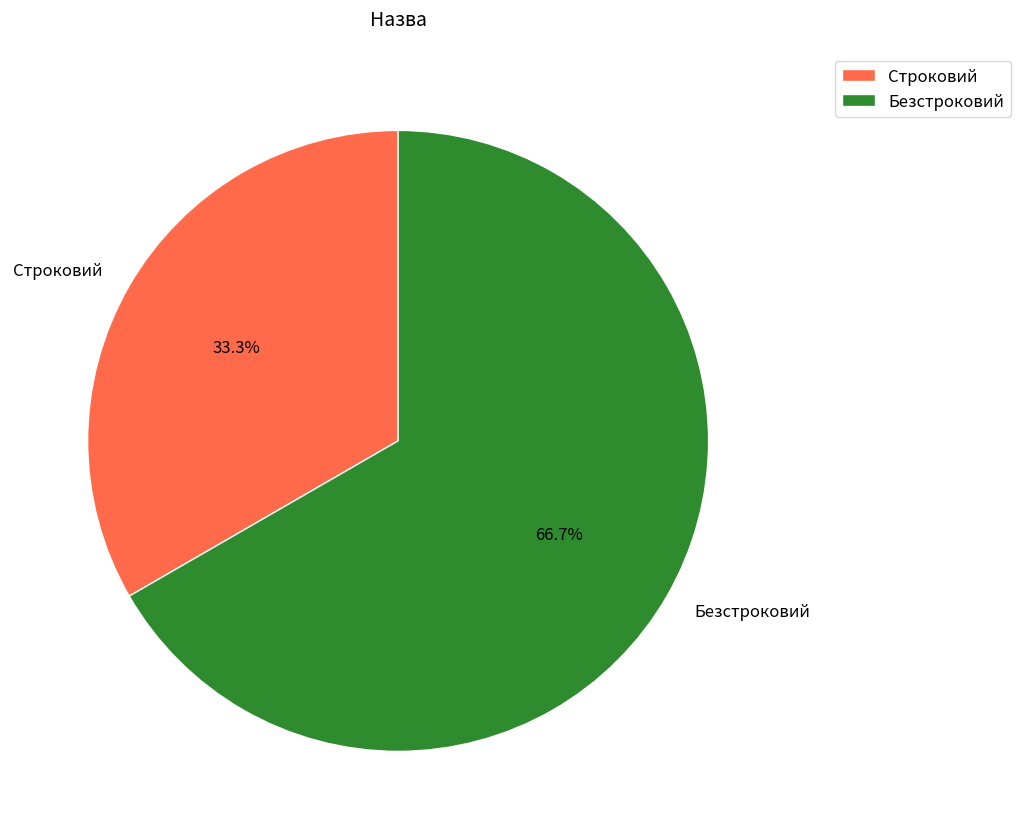

To the nearest percent, what percentage of the pie is Строковий?

33%